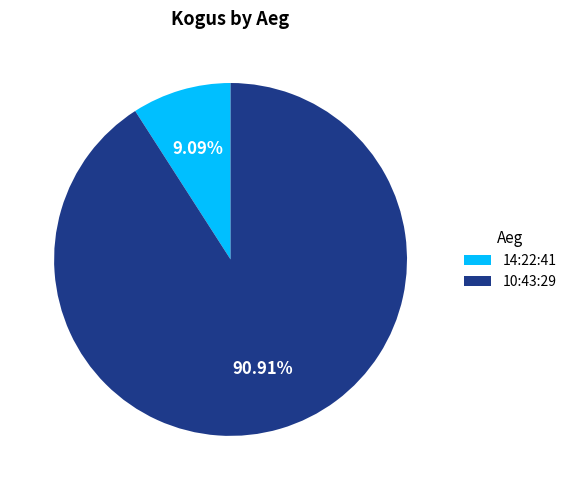

Which category has the smallest portion of the pie?

14:22:41